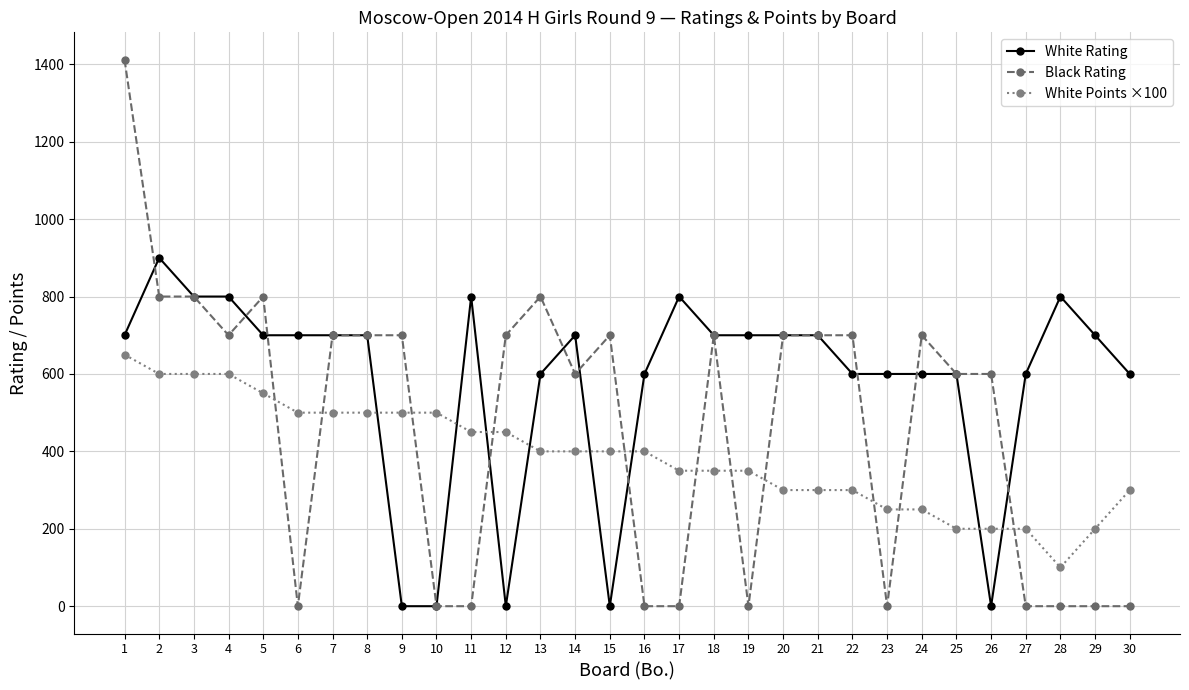

Where is the first local maximum for White Rating?

2